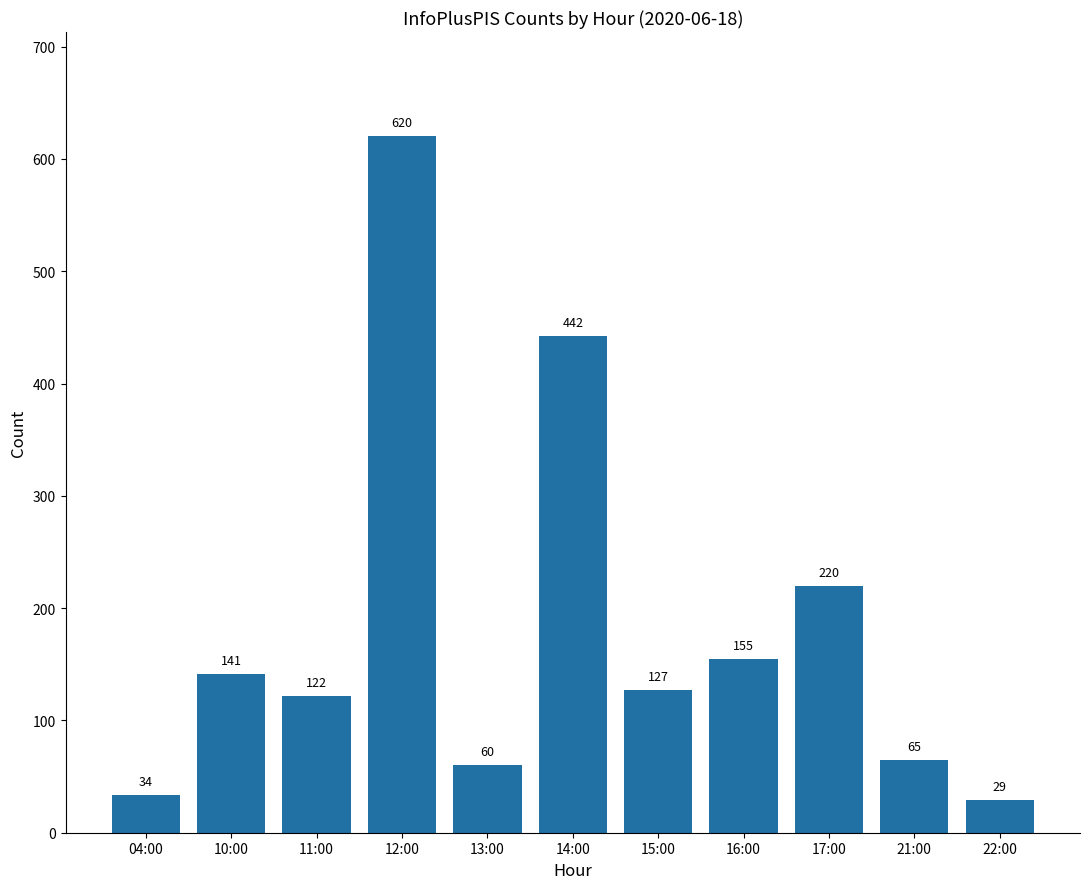

Rank the categories by value from lowest to highest.

22:00, 04:00, 13:00, 21:00, 11:00, 15:00, 10:00, 16:00, 17:00, 14:00, 12:00